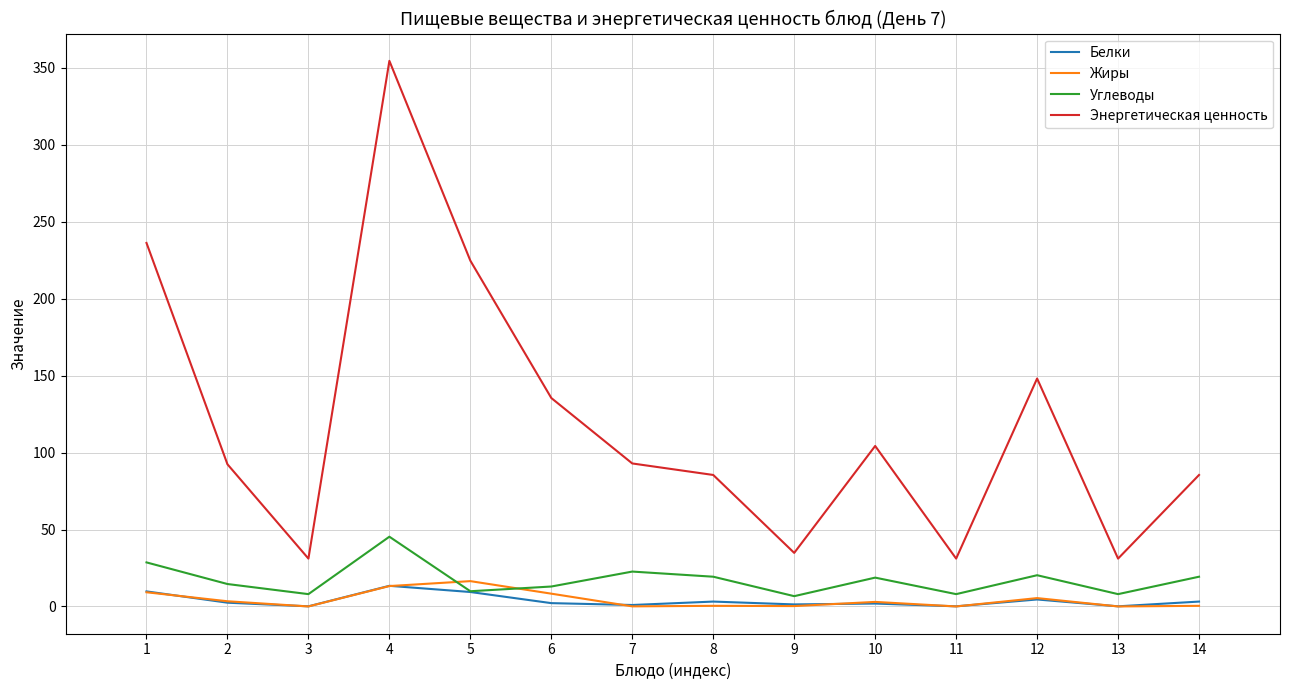

Which series has the widest spread of values?

Энергетическая ценность